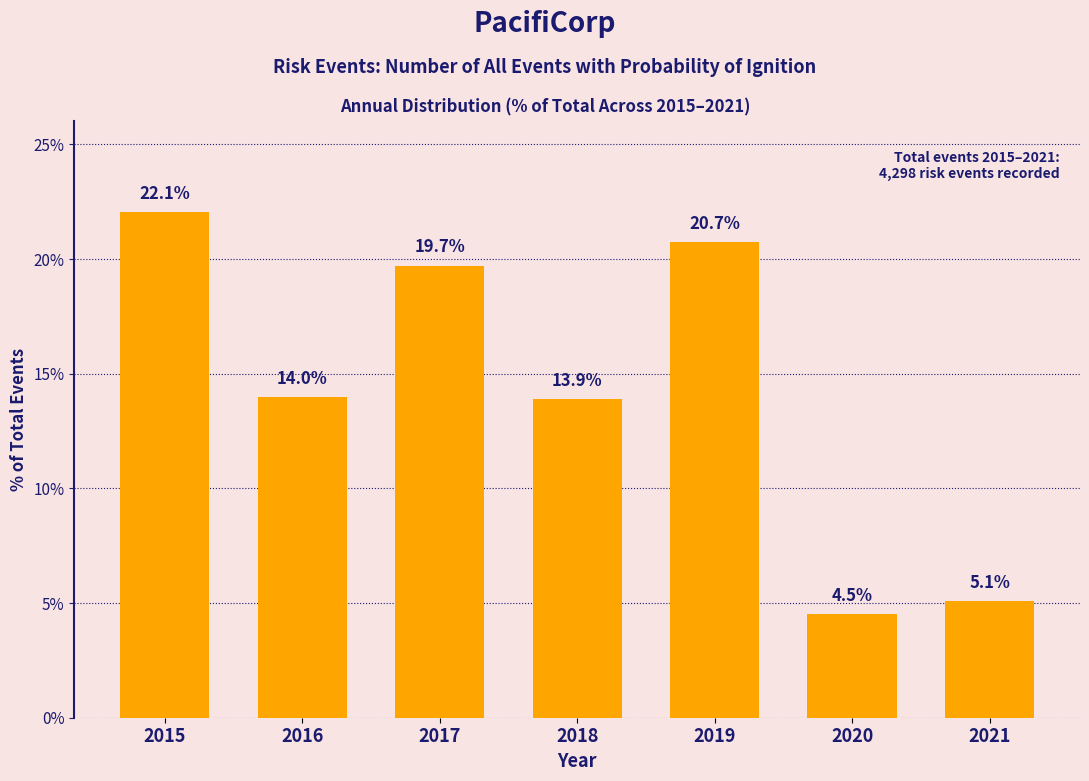

Reading left to right, list all the values displayed in this chart.

2015=22.1	2016=14.0	2017=19.7	2018=13.9	2019=20.7	2020=4.5	2021=5.1